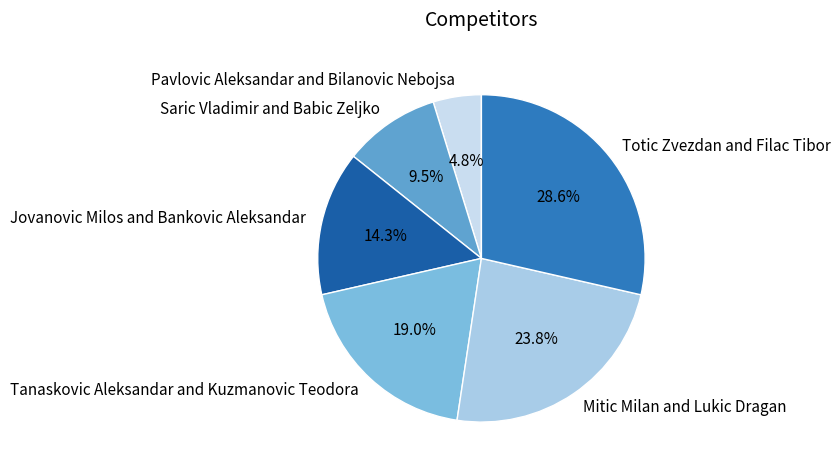

Which category has the biggest portion of the pie?

Totic Zvezdan and Filac Tibor